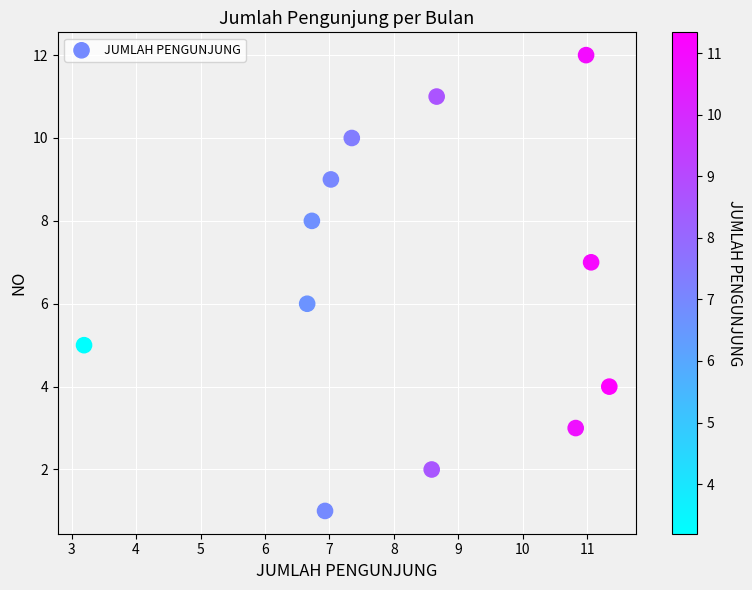

What is the range of Y values (max minus min)?

11